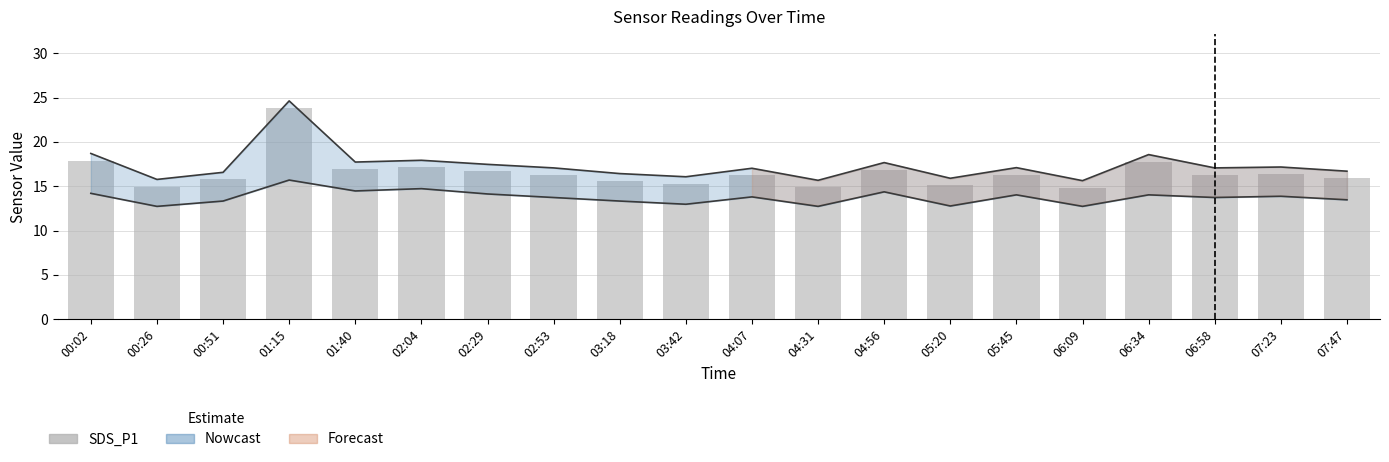

Where does the data first go above 16?

00:02